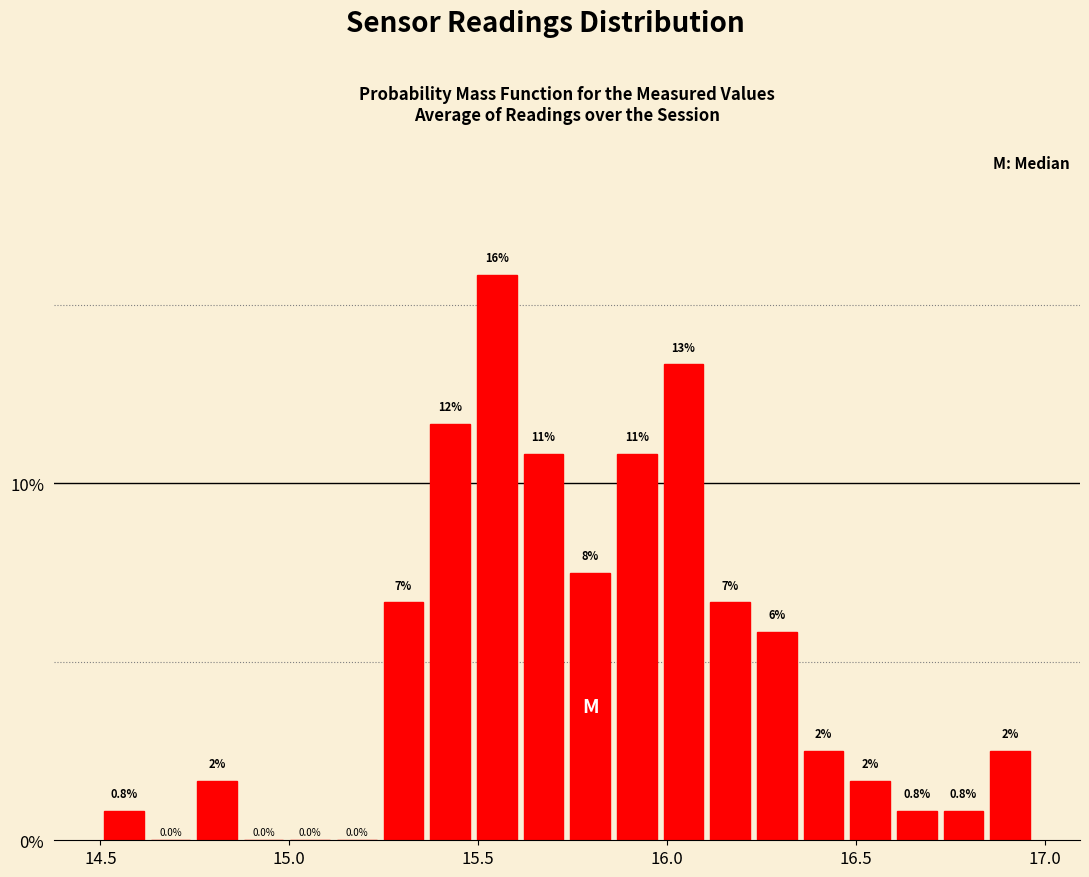

Read against the x-axis, roughly where is the centre of the tallest bar?

15.55